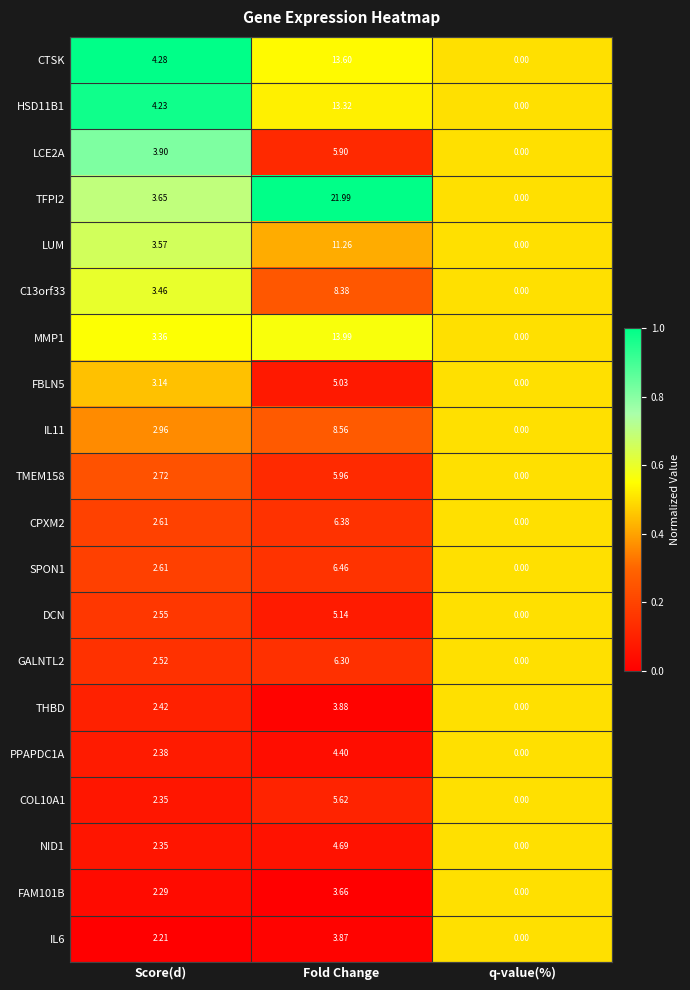

Is the value of IL11 at Fold Change greater than the value of GALNTL2 at q-value(%)?

Yes